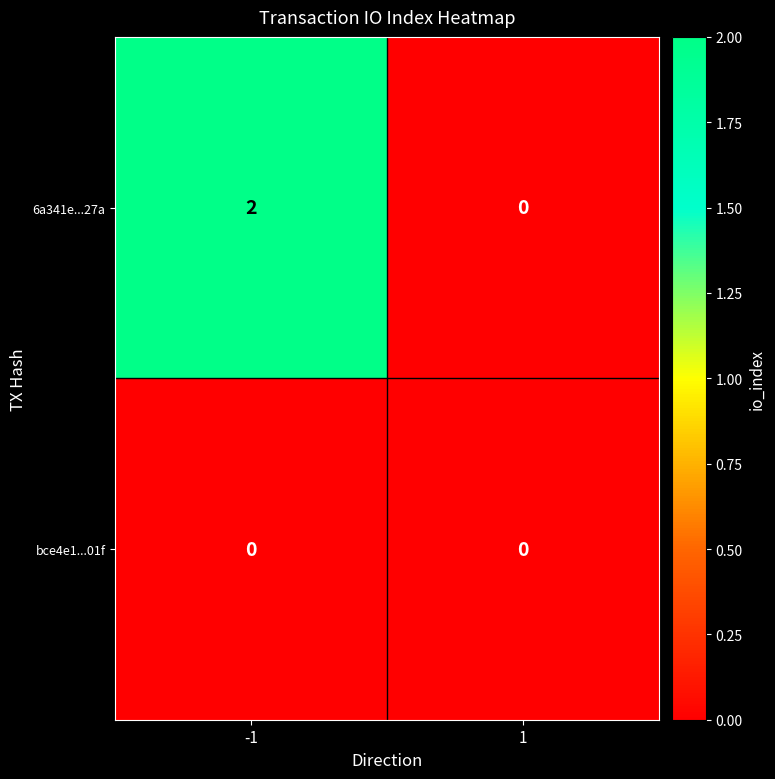

Rank the series by their average value, from lowest to highest.

bce4e1...01f, 6a341e...27a